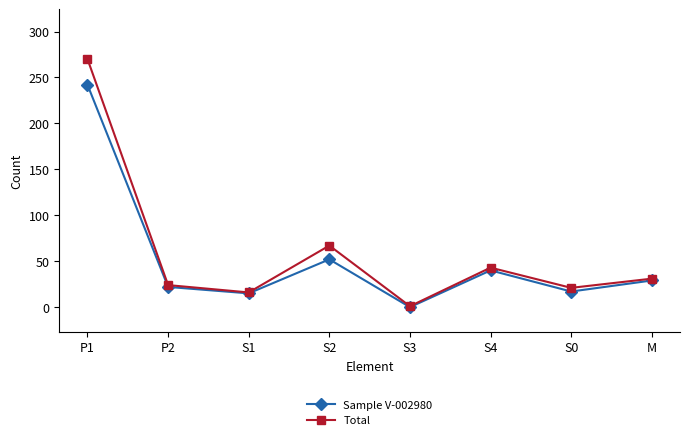

The Sample V-002980 series shows 57 at S4. True or false?

False